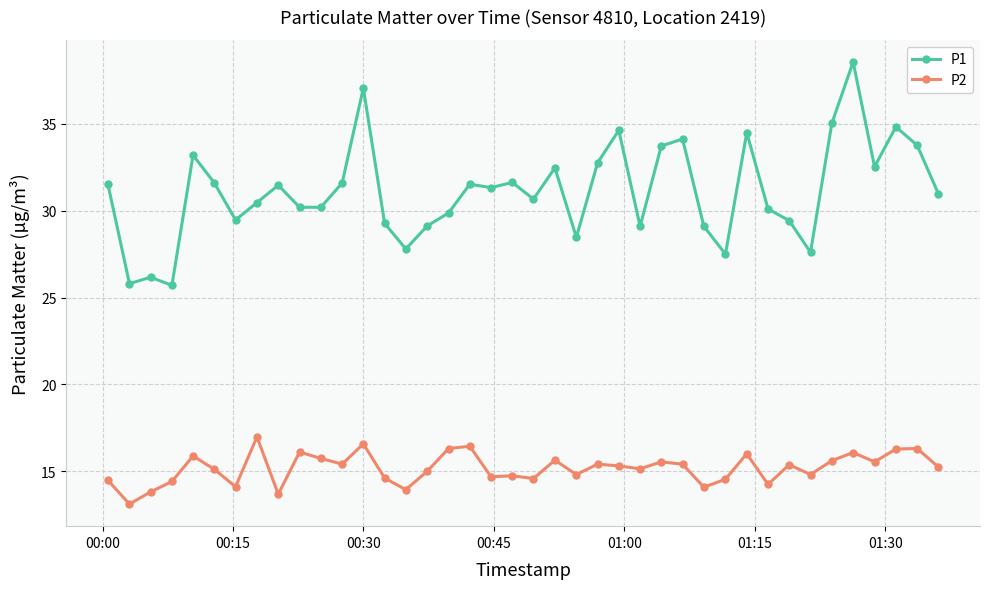

How many lines are shown in the chart?

2